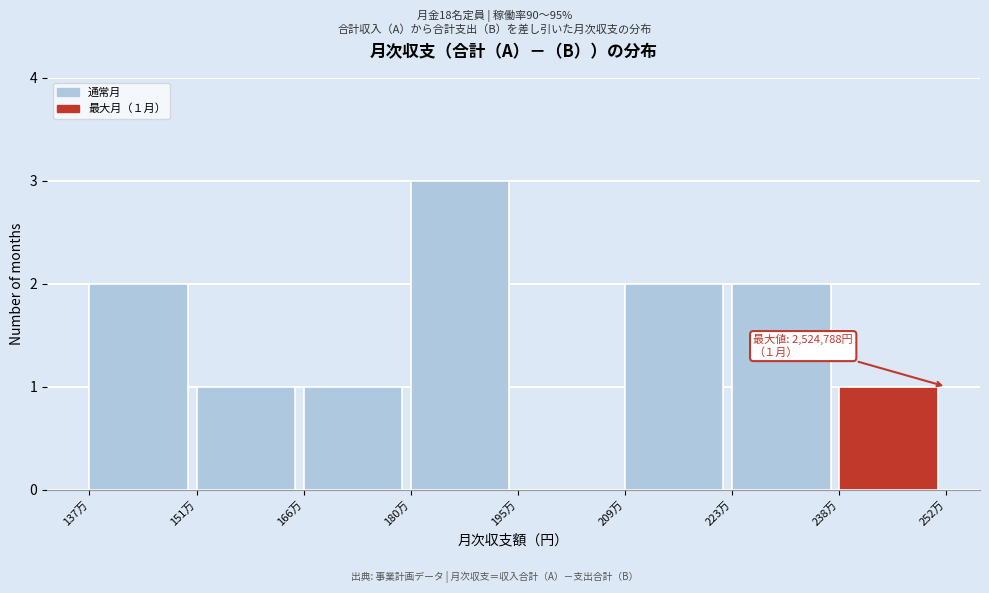

Reading left to right, extract all data points from this chart.

137万=2	151万=1	166万=1	180万=3	195万=0	209万=2	223万=2	238万=1